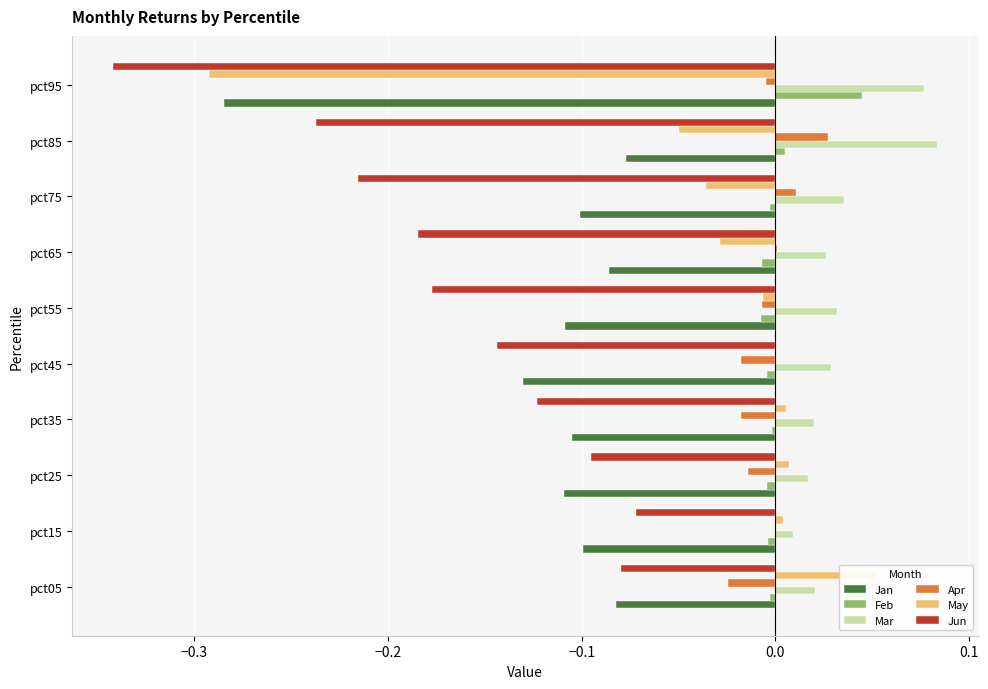

Which series has the widest spread of values?

May